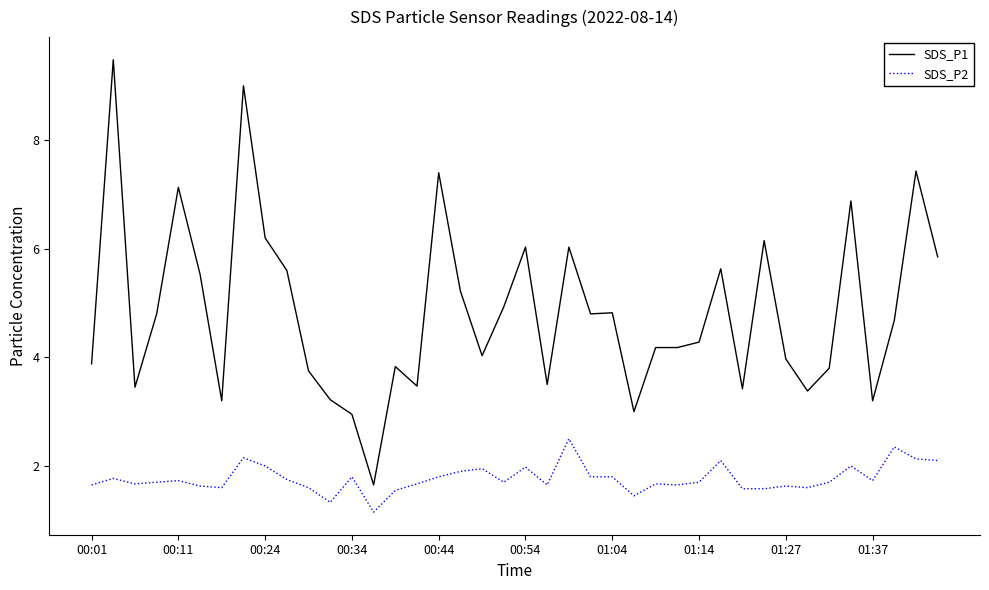

What is the highest value of the SDS_P2 series?

2.5